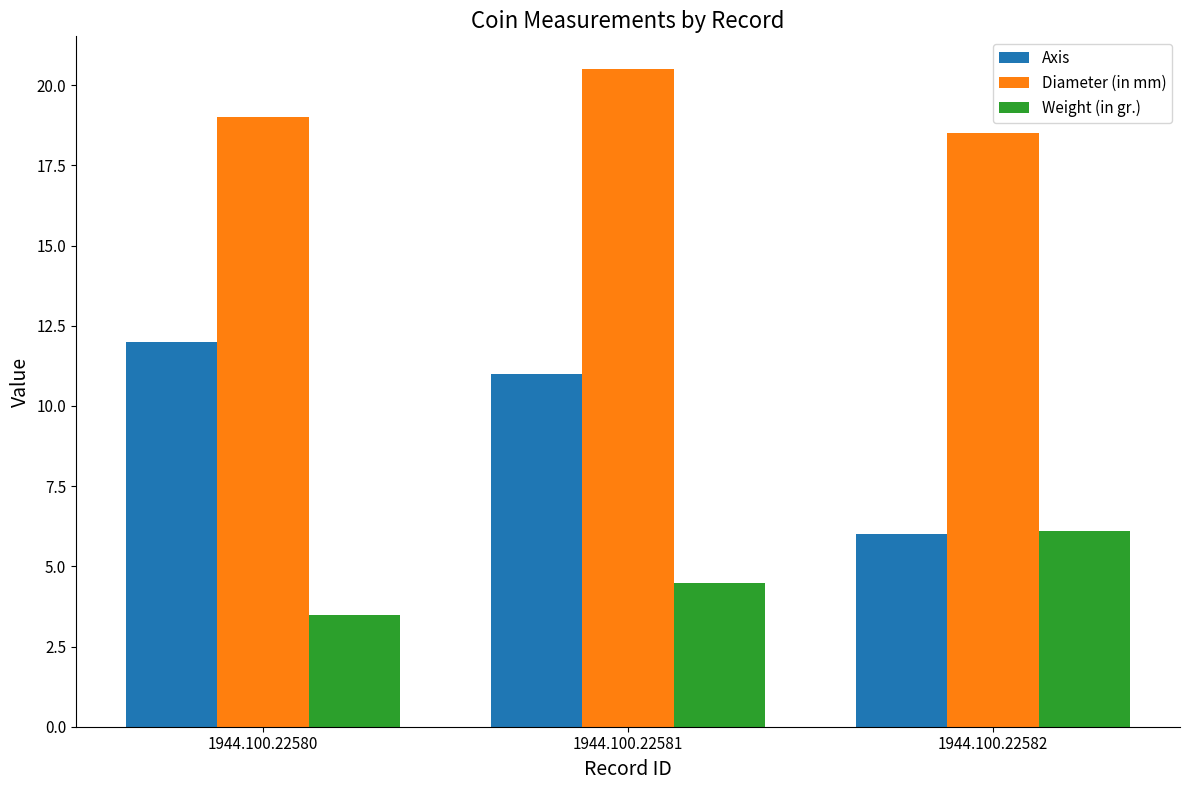

Rank the series by their maximum value, from lowest to highest.

Weight (in gr.), Axis, Diameter (in mm)